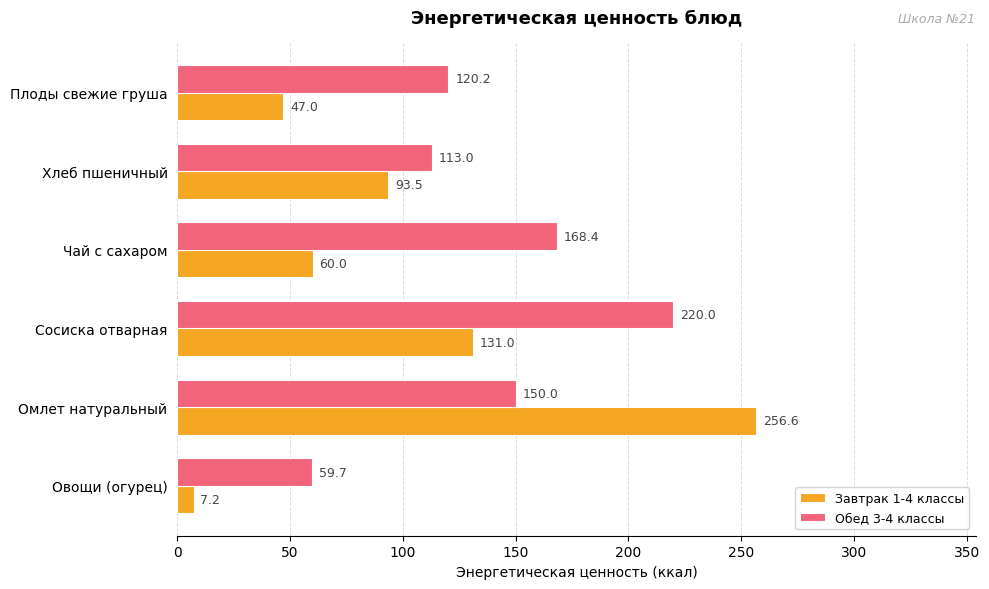

The value of Обед 3-4 классы at Чай с сахаром is 99.5. True or false?

False